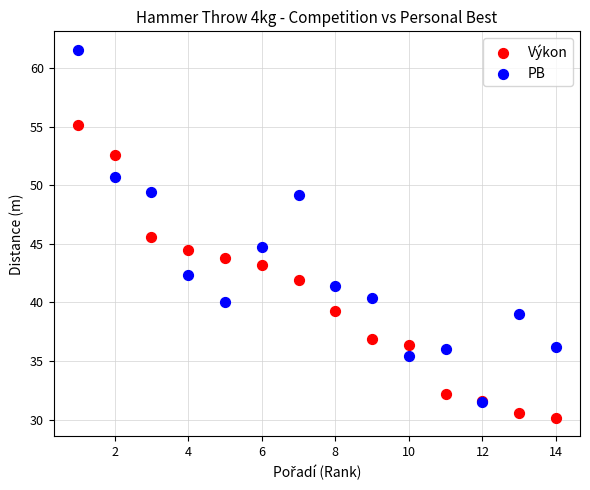

Which series has the largest Y range (max minus min)?

PB